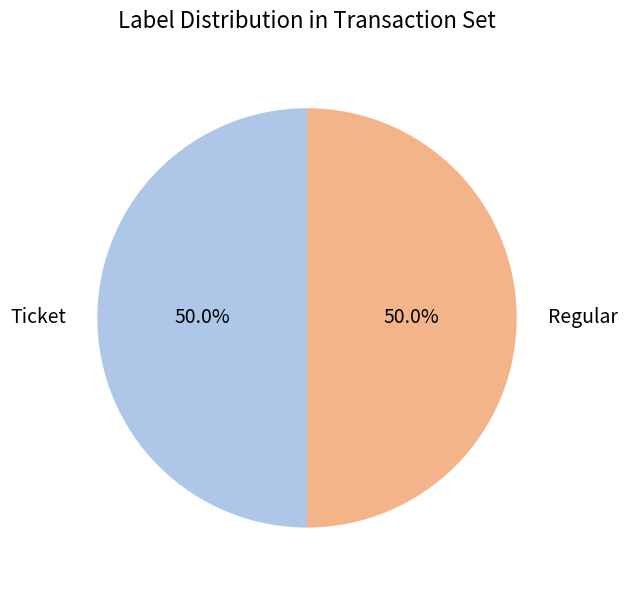

What percentage is NOT represented by Ticket?

50.0%